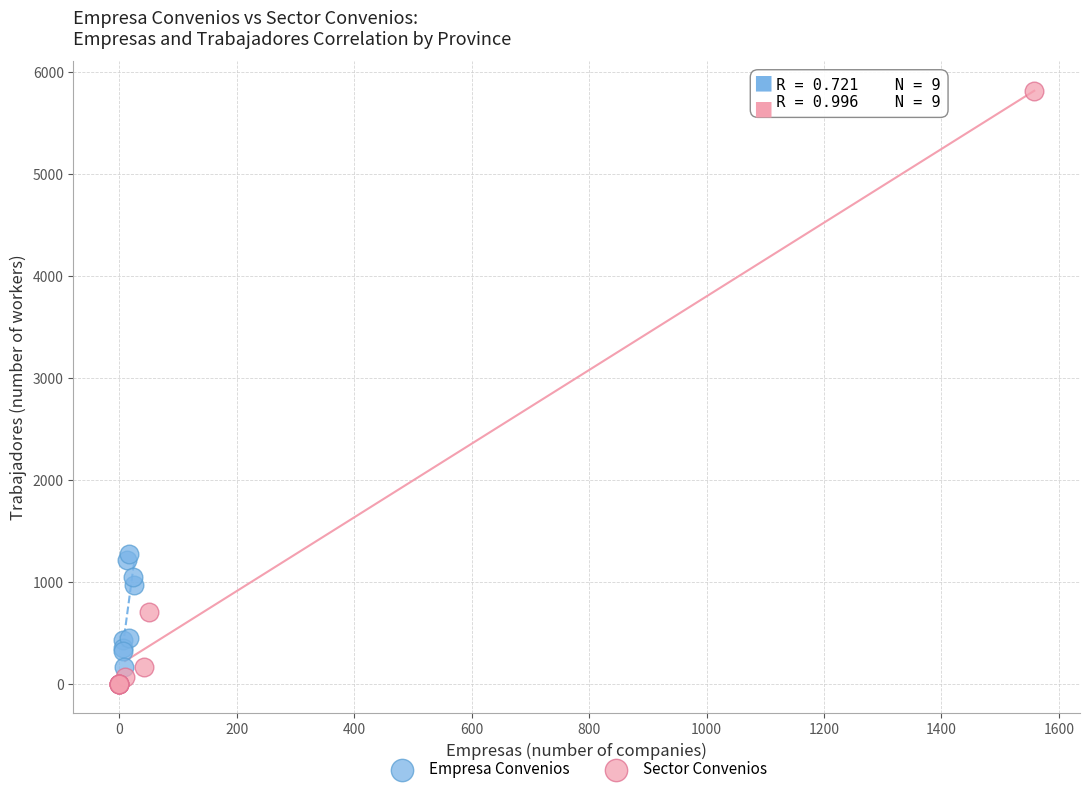

Which series reaches the maximum Y coordinate?

Sector Convenios